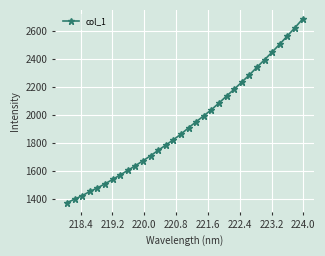

What is the difference between the maximum and second lowest values?

1285.3